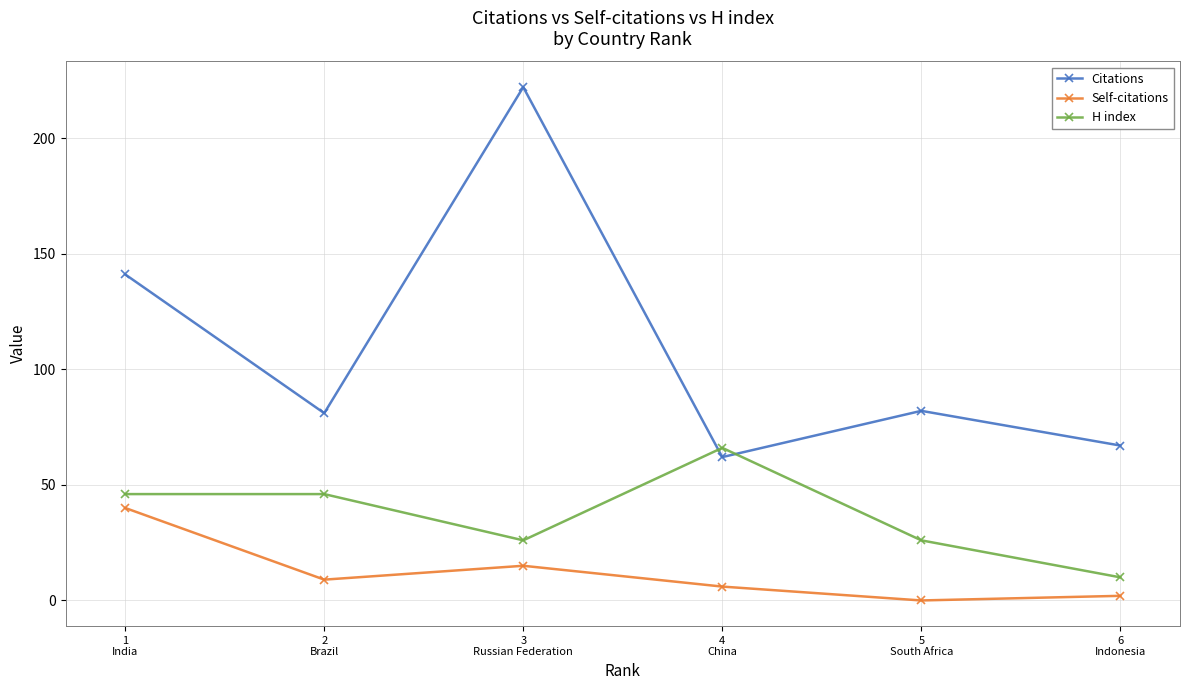

What is the approximate value of Self-citations at 2
Brazil, to the nearest 10?

10